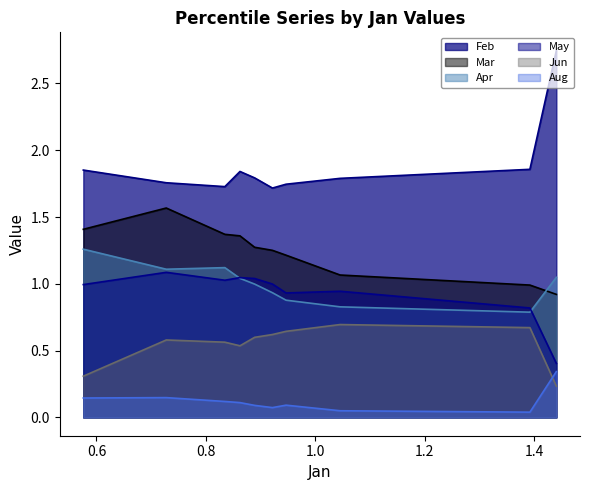

Does the chart display data point markers on the line(s)?

No